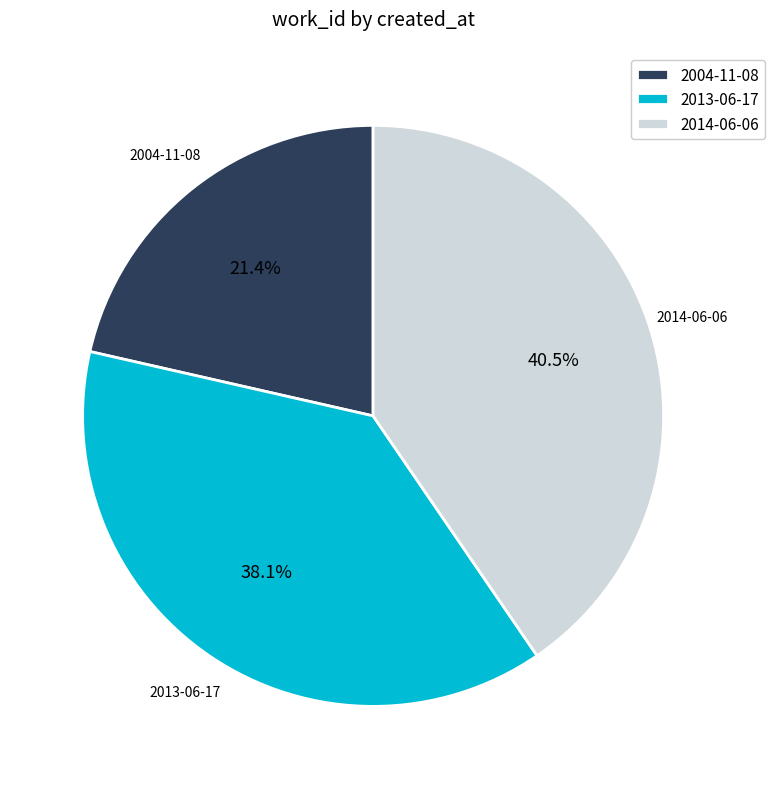

Which category has the smallest portion of the pie?

2004-11-08